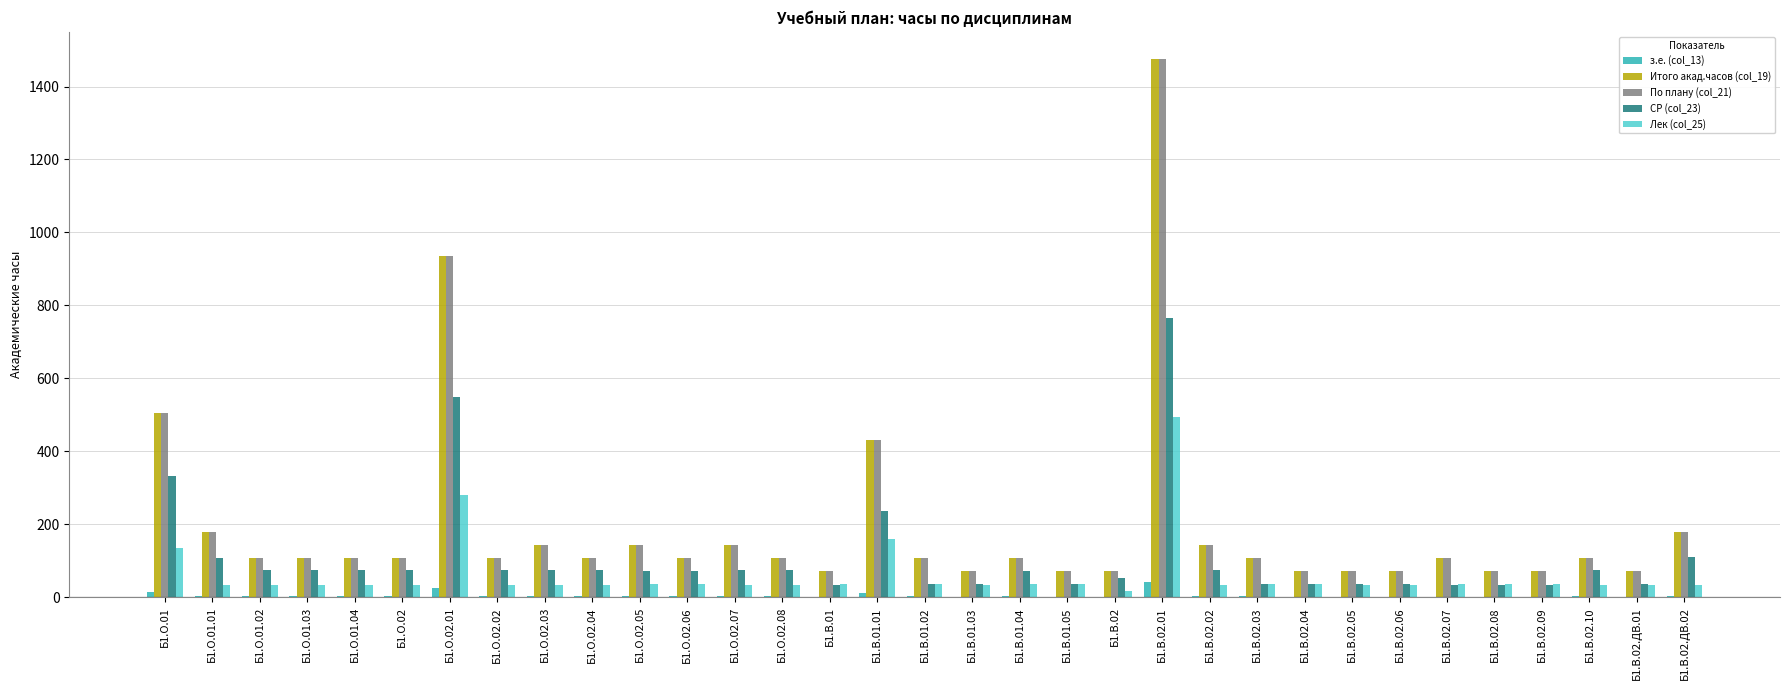

The value of Лек (col_25) at Б1.В.02.10 is 33. True or false?

True